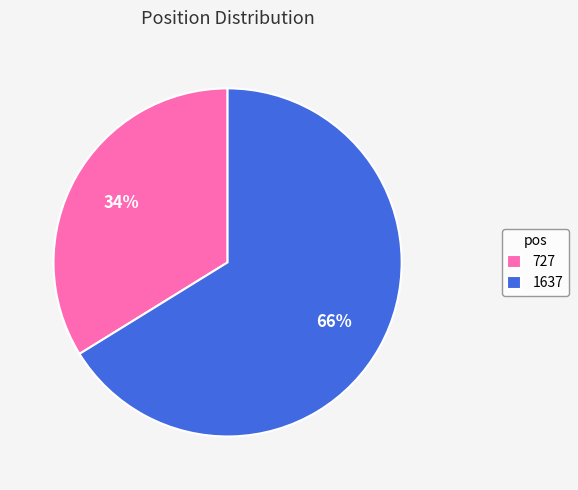

To the nearest percent, what is the combined percentage of 1637 and 727?

100%